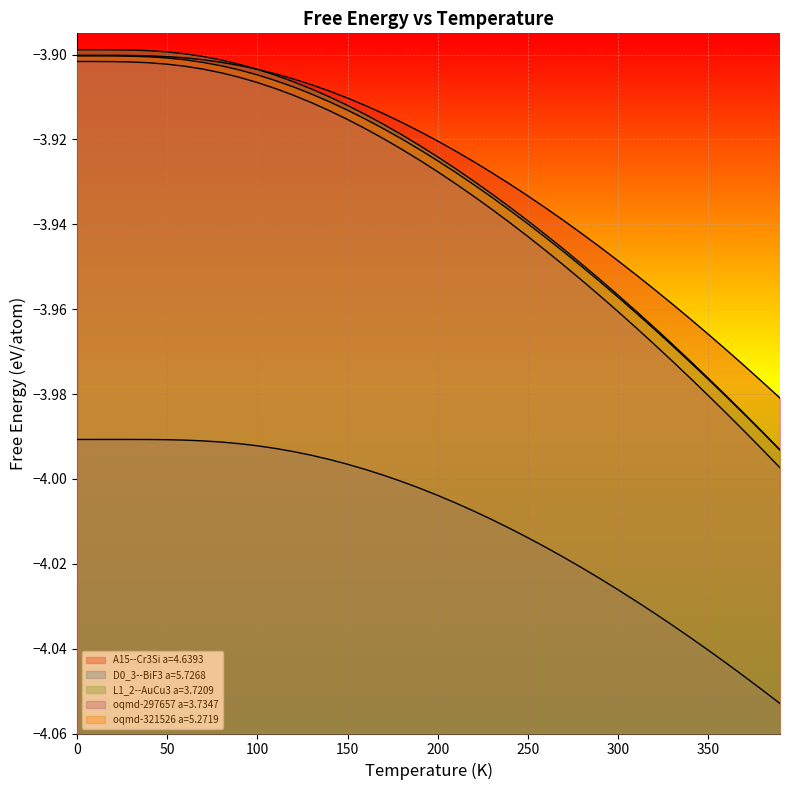

Reading left to right, transcribe all the data shown in this chart.

A15--Cr3Si a=4.6393: -3.9	-3.9	-3.9	-3.9	-3.9	-3.9	-3.9	-3.9	-3.9	-3.9	-3.9	-3.9	-3.9	-3.9	-3.9	-3.9	-3.9	-3.9	-3.9	-3.9	-3.9	-3.9	-3.9	-3.9	-3.9	-3.9	-3.9	-3.9	-3.9	-3.9	-3.9	-4.0	-4.0	-4.0	-4.0	-4.0	-4.0	-4.0	-4.0	-4.0
D0_3--BiF3 a=5.7268: -4.0	-4.0	-4.0	-4.0	-4.0	-4.0	-4.0	-4.0	-4.0	-4.0	-4.0	-4.0	-4.0	-4.0	-4.0	-4.0	-4.0	-4.0	-4.0	-4.0	-4.0	-4.0	-4.0	-4.0	-4.0	-4.0	-4.0	-4.0	-4.0	-4.0	-4.0	-4.0	-4.0	-4.0	-4.0	-4.0	-4.0	-4.0	-4.0	-4.1
L1_2--AuCu3 a=3.7209: -3.9	-3.9	-3.9	-3.9	-3.9	-3.9	-3.9	-3.9	-3.9	-3.9	-3.9	-3.9	-3.9	-3.9	-3.9	-3.9	-3.9	-3.9	-3.9	-3.9	-3.9	-3.9	-3.9	-3.9	-3.9	-3.9	-3.9	-3.9	-3.9	-4.0	-4.0	-4.0	-4.0	-4.0	-4.0	-4.0	-4.0	-4.0	-4.0	-4.0
oqmd-297657 a=3.7347: -3.9	-3.9	-3.9	-3.9	-3.9	-3.9	-3.9	-3.9	-3.9	-3.9	-3.9	-3.9	-3.9	-3.9	-3.9	-3.9	-3.9	-3.9	-3.9	-3.9	-3.9	-3.9	-3.9	-3.9	-3.9	-3.9	-3.9	-3.9	-4.0	-4.0	-4.0	-4.0	-4.0	-4.0	-4.0	-4.0	-4.0	-4.0	-4.0	-4.0
oqmd-321526 a=5.2719: -3.9	-3.9	-3.9	-3.9	-3.9	-3.9	-3.9	-3.9	-3.9	-3.9	-3.9	-3.9	-3.9	-3.9	-3.9	-3.9	-3.9	-3.9	-3.9	-3.9	-3.9	-3.9	-3.9	-3.9	-3.9	-3.9	-3.9	-3.9	-3.9	-4.0	-4.0	-4.0	-4.0	-4.0	-4.0	-4.0	-4.0	-4.0	-4.0	-4.0